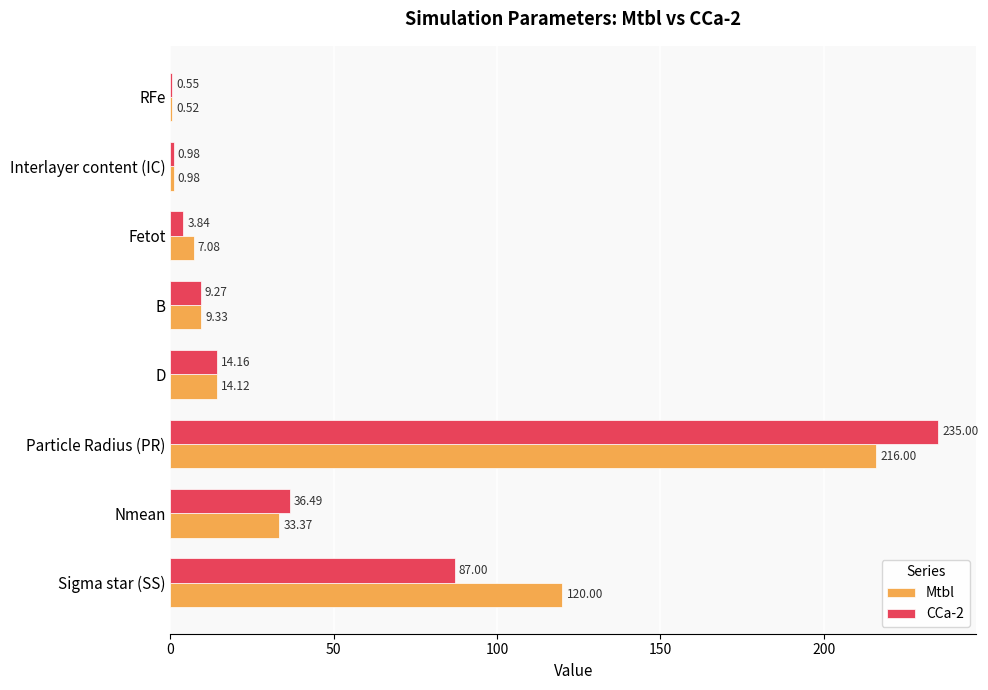

What is the sum of all CCa-2 values?

387.3